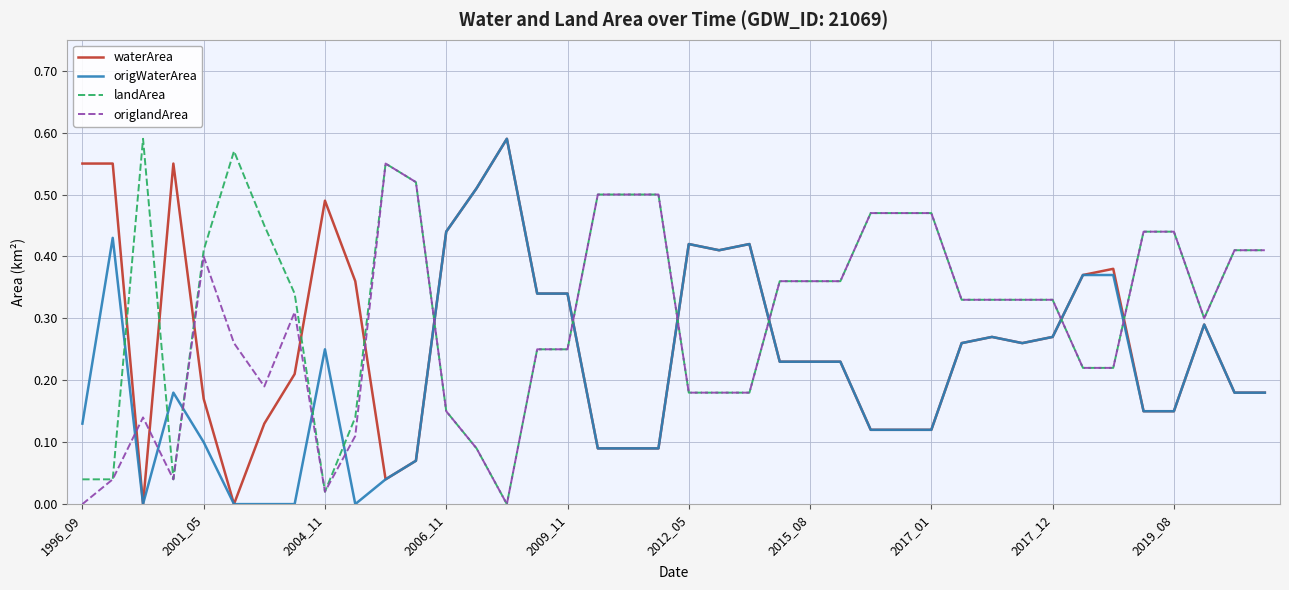

What are all the series names shown in the legend?

waterArea, origWaterArea, landArea, origlandArea